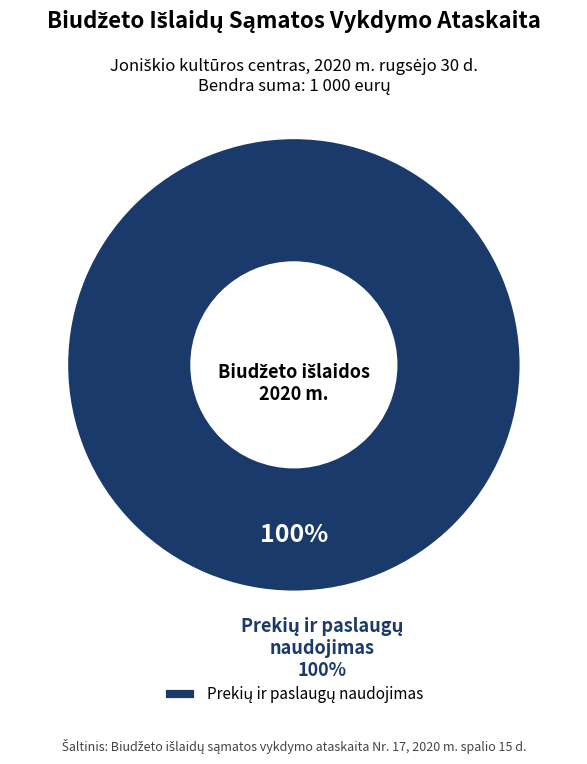

Is there any slice that represents more than half of the pie?

Yes